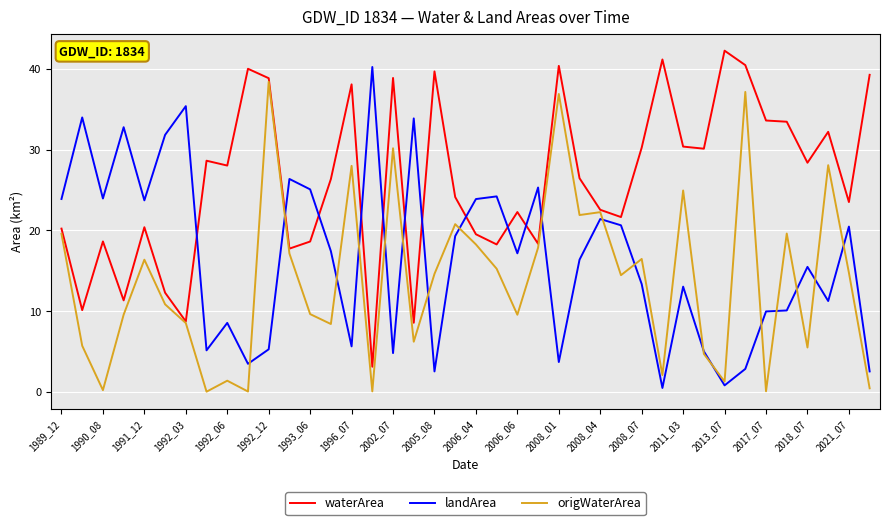

Rank the series by their average value, from lowest to highest.

origWaterArea, landArea, waterArea